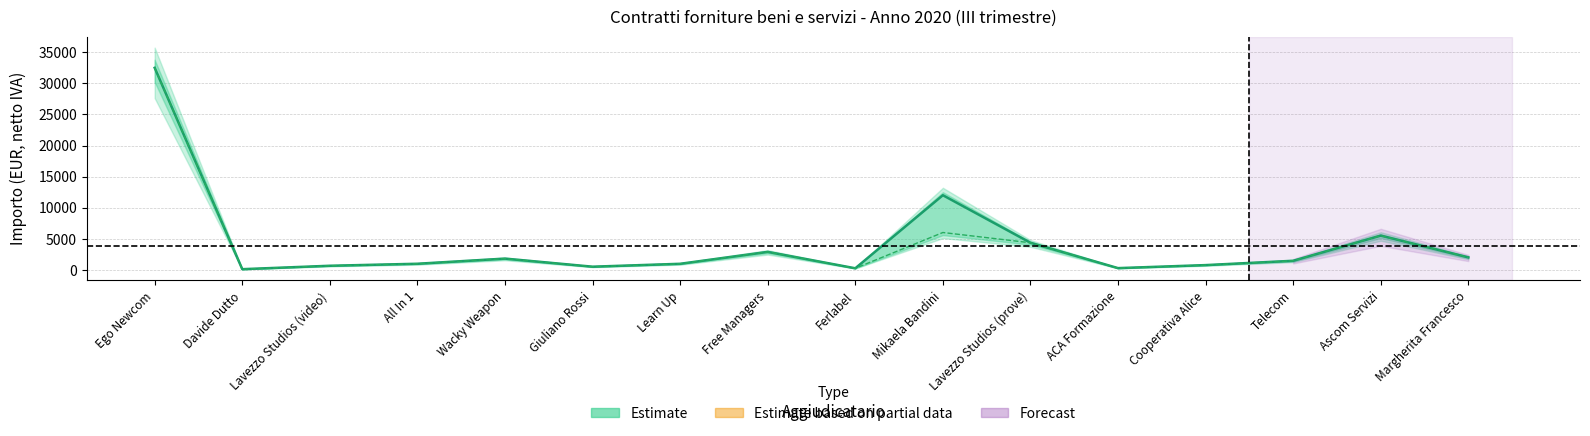

Is it true that Importo somme liquidate equals 756.0 at Cooperativa Alice?

True